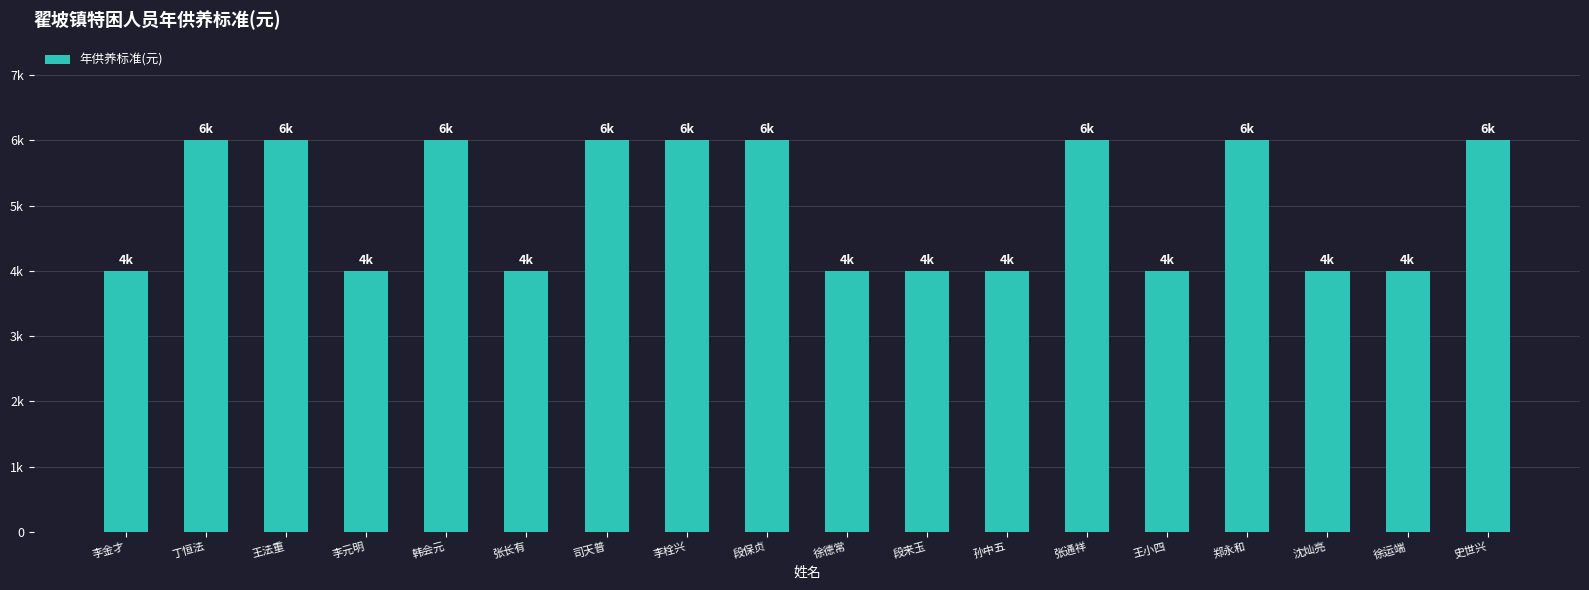

Are the bars horizontal?

No